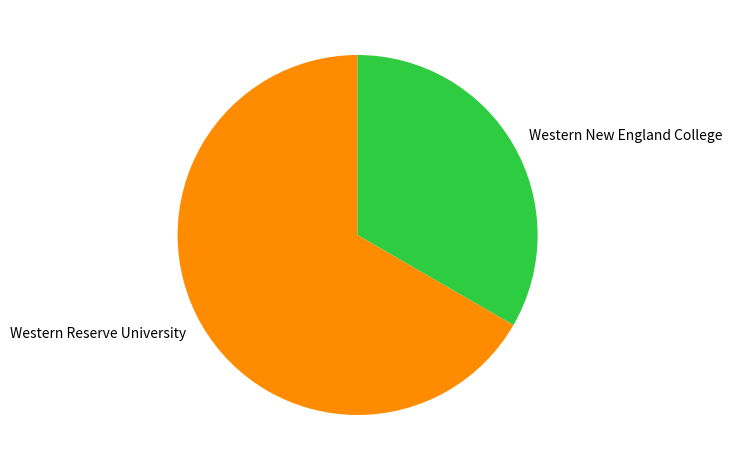

Is it true that Western Reserve University is 57% of the pie?

False